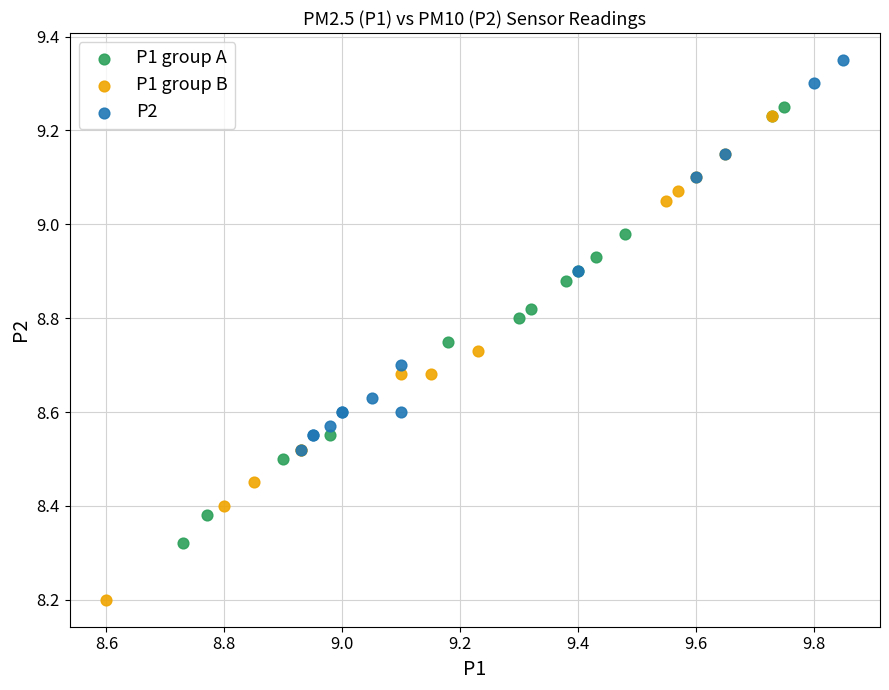

Which series contains the lowest Y value?

P1 group B